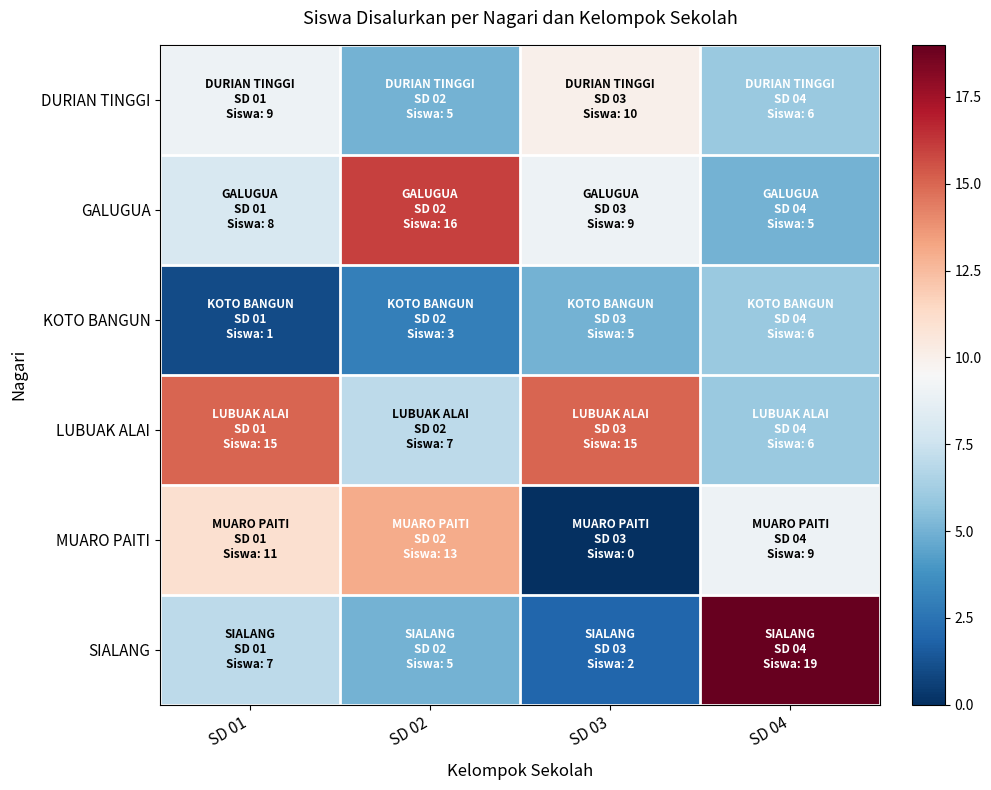

Between SD 04 and SD 01, which is larger?

SD 01